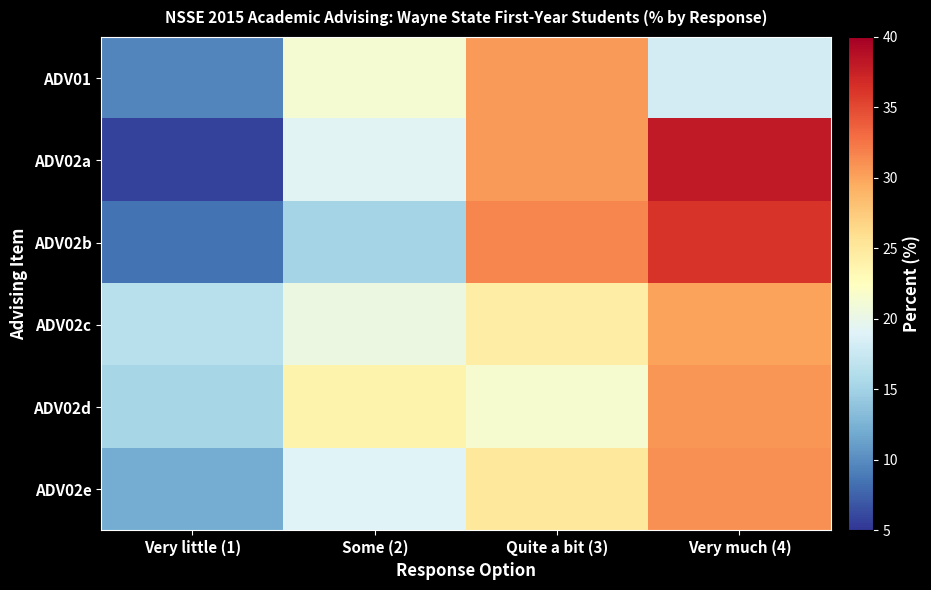

At which category is the sum across all series the highest?

Very much (4)